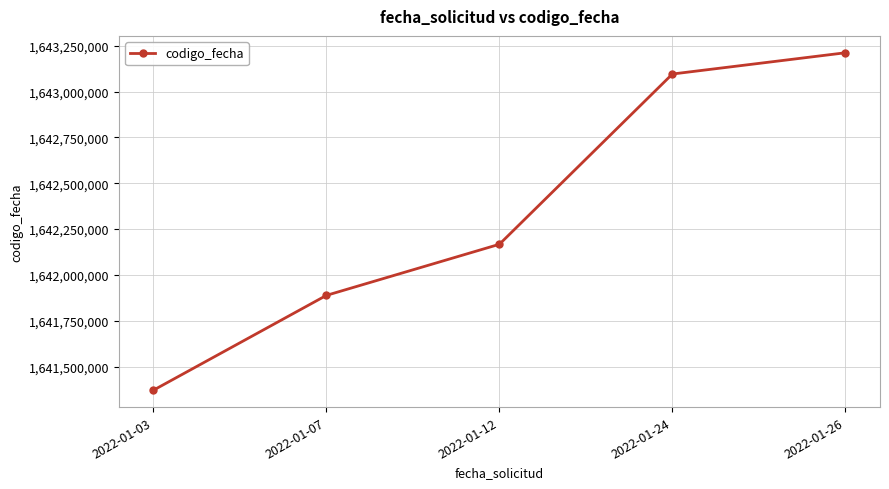

How many values are below 1642167353?

2